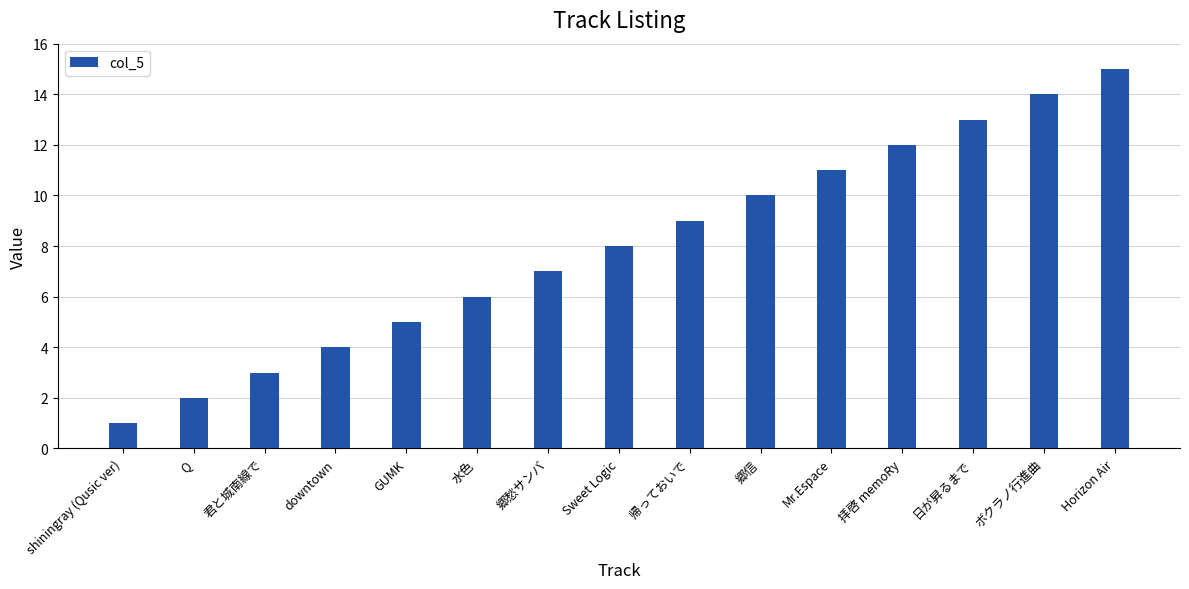

Which has a higher value, 帰っておいで or 日が昇るまで?

日が昇るまで